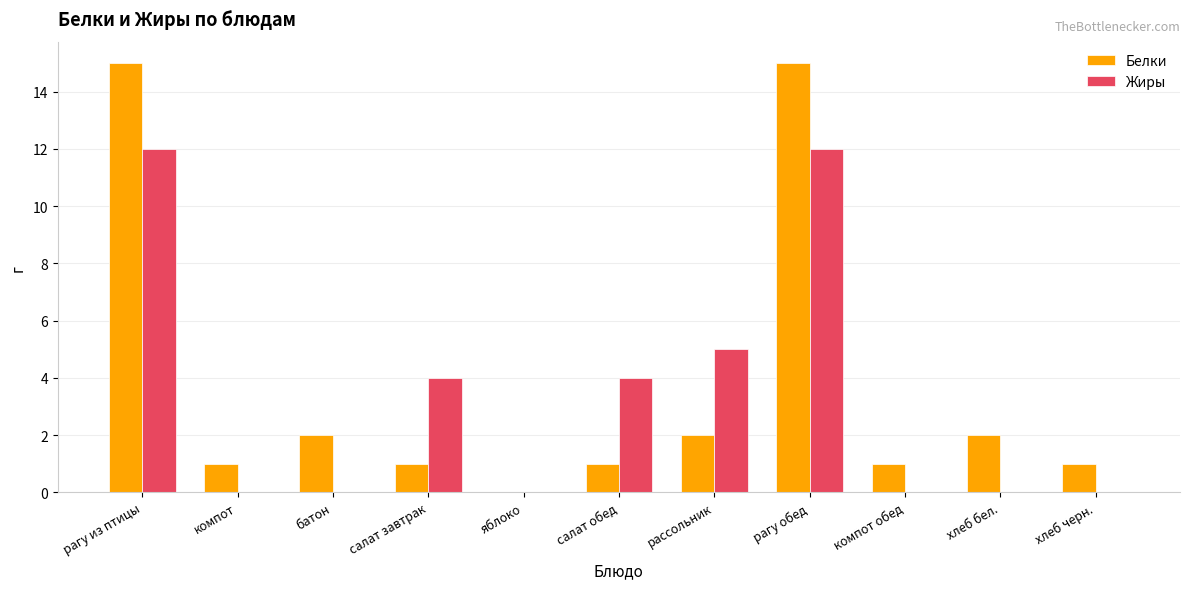

Reading left to right, what are all the values shown in this chart?

Белки: 15	1	2	1	0	1	2	15	1	2	1
Жиры: 12	0	0	4	0	4	5	12	0	0	0